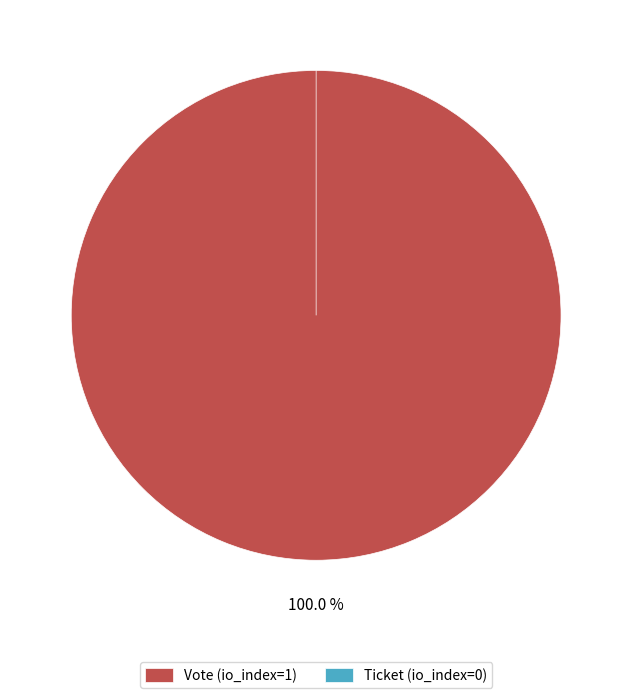

Which slice is the largest?

Vote (io_index=1)